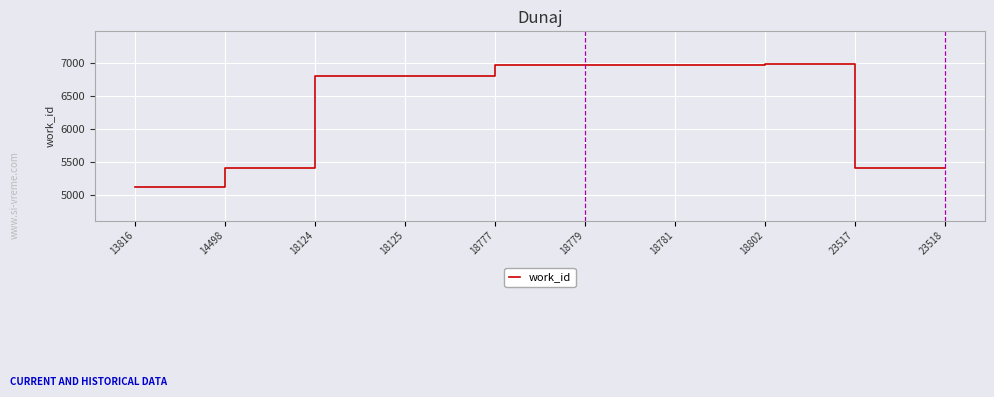

The value at 18124 is 10888. True or false?

False